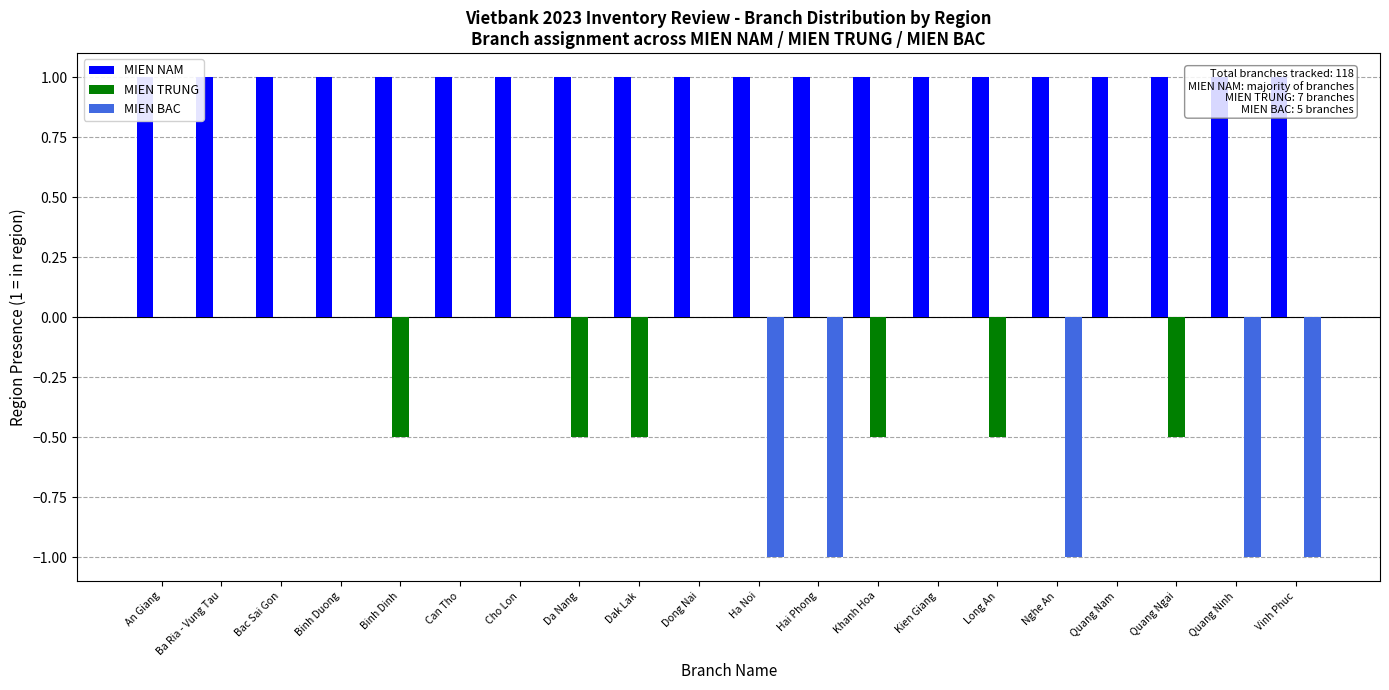

Is it true that MIEN TRUNG equals -0.2 at Ha Noi?

False